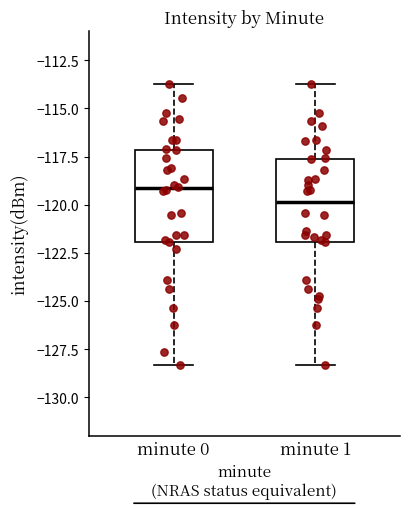

Which box's median line is the highest?

minute 0